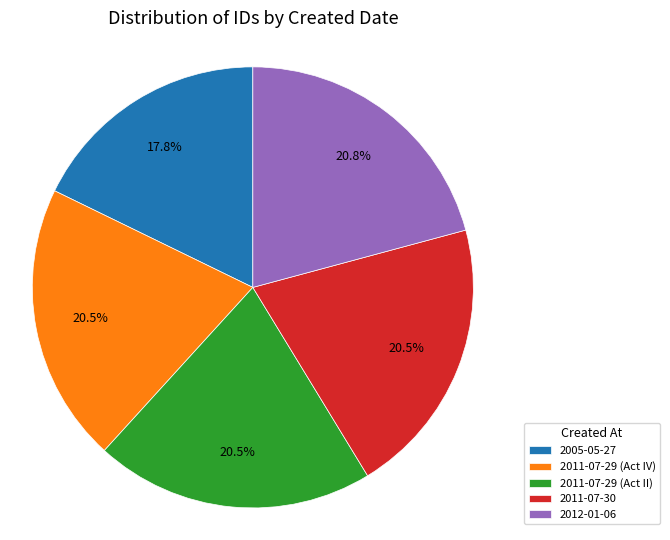

True or false: 2005-05-27 accounts for 28% of the total.

False